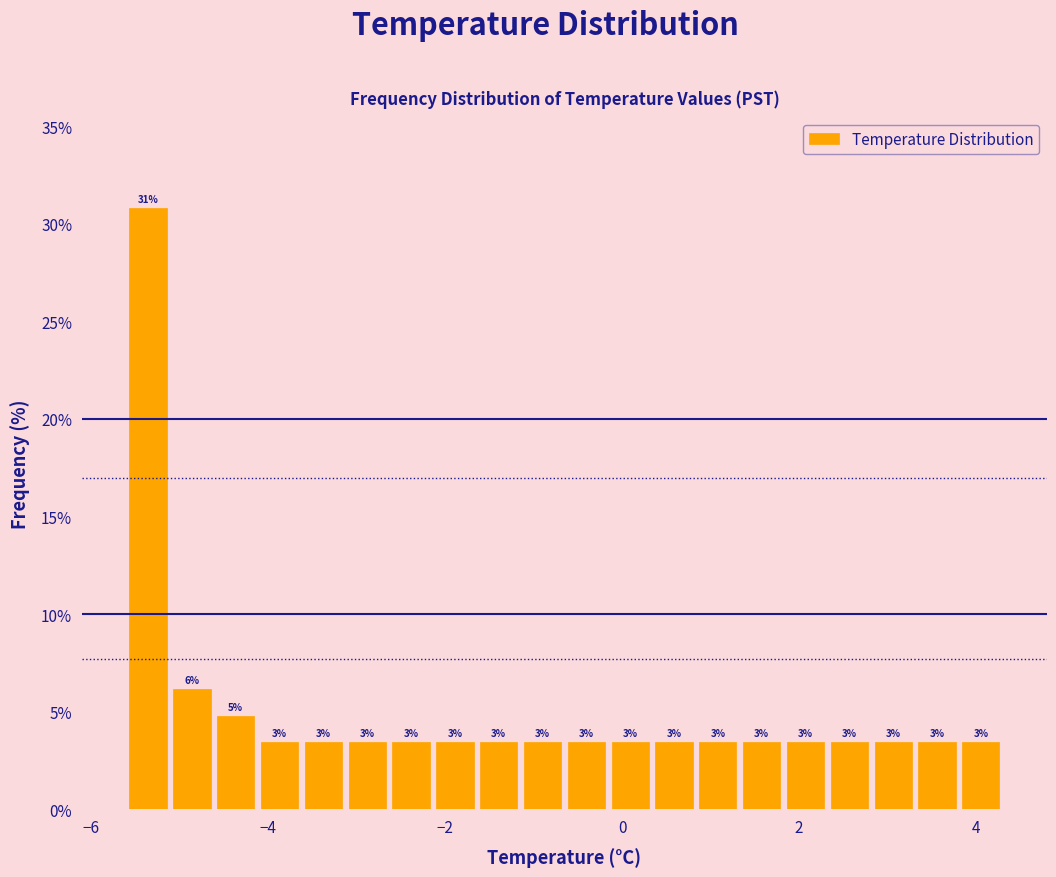

Read against the x-axis, roughly where is the centre of the tallest bar?

-5.4